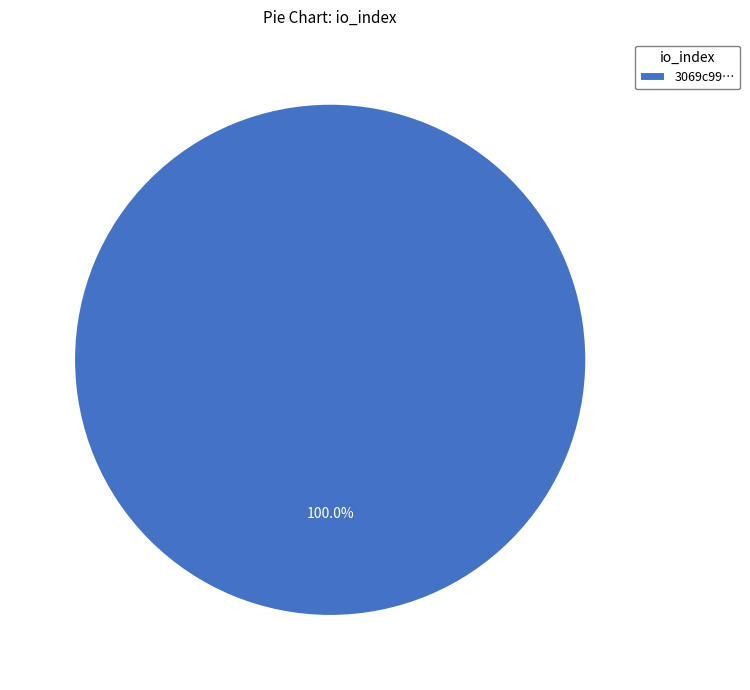

Rank the categories by value from highest to lowest.

3069c99…